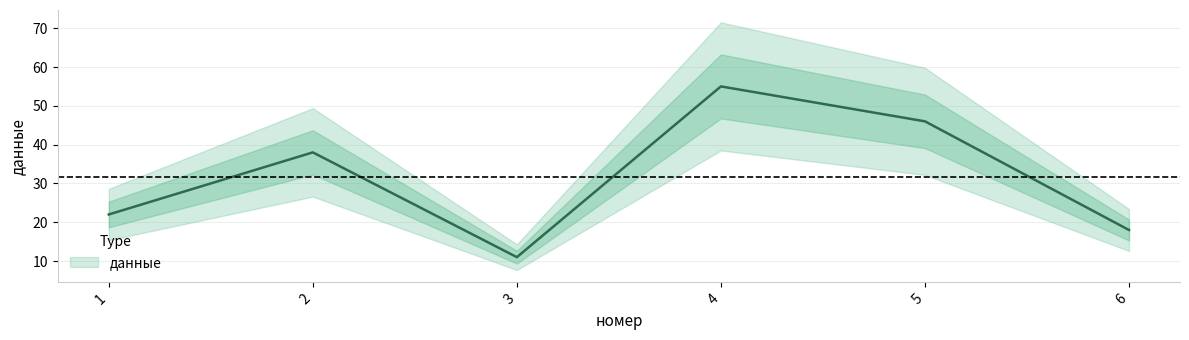

How many data points are less than 38?

3